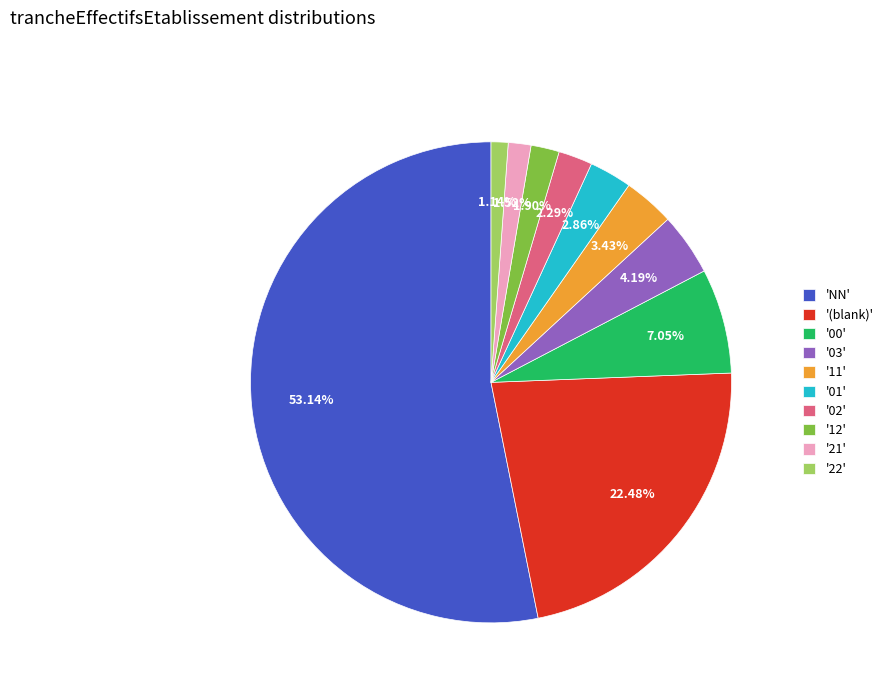

Approximately how many times larger is the value at '00' compared to '(blank)'?

0.3